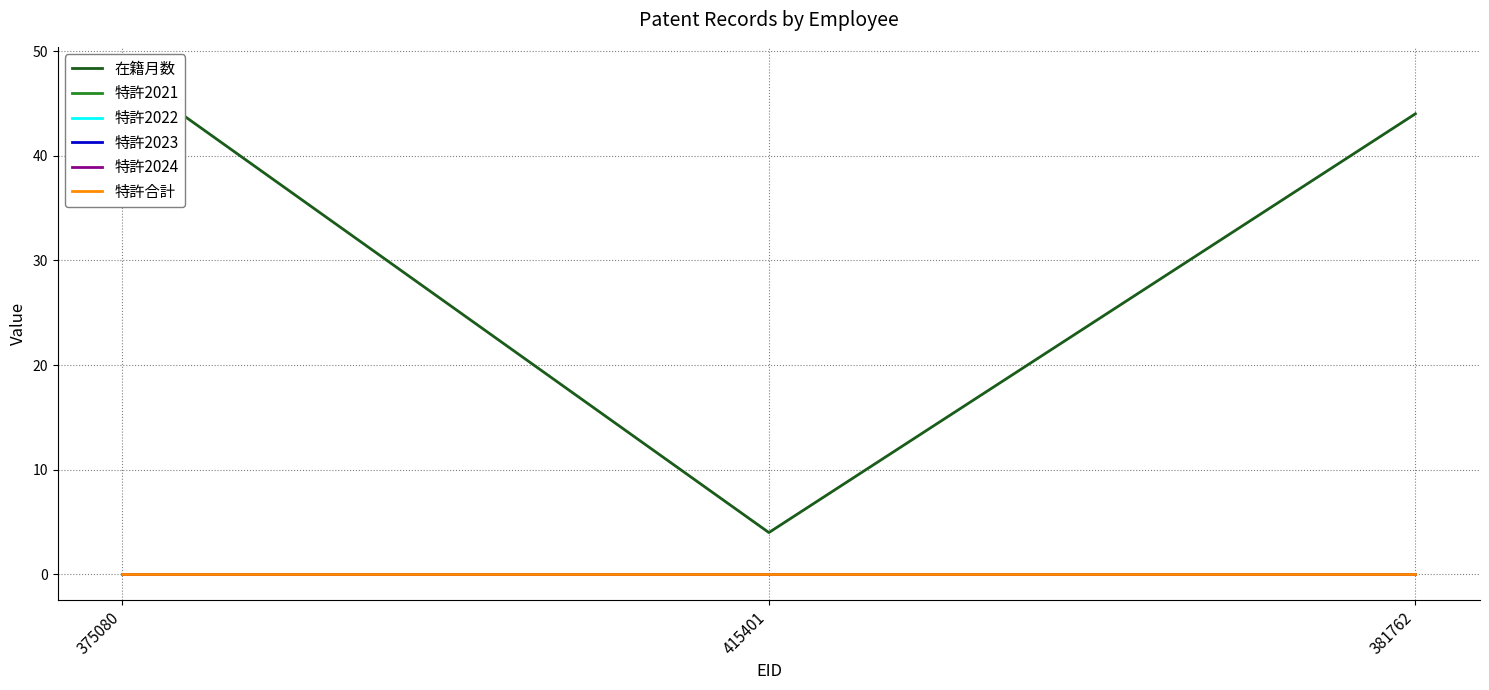

Reading right to left, extract all data points from this chart.

在籍月数: 381762=44	415401=4	375080=48
特許2021: 381762=0	415401=0	375080=0
特許2022: 381762=0	415401=0	375080=0
特許2023: 381762=0	415401=0	375080=0
特許2024: 381762=0	415401=0	375080=0
特許合計: 381762=0	415401=0	375080=0